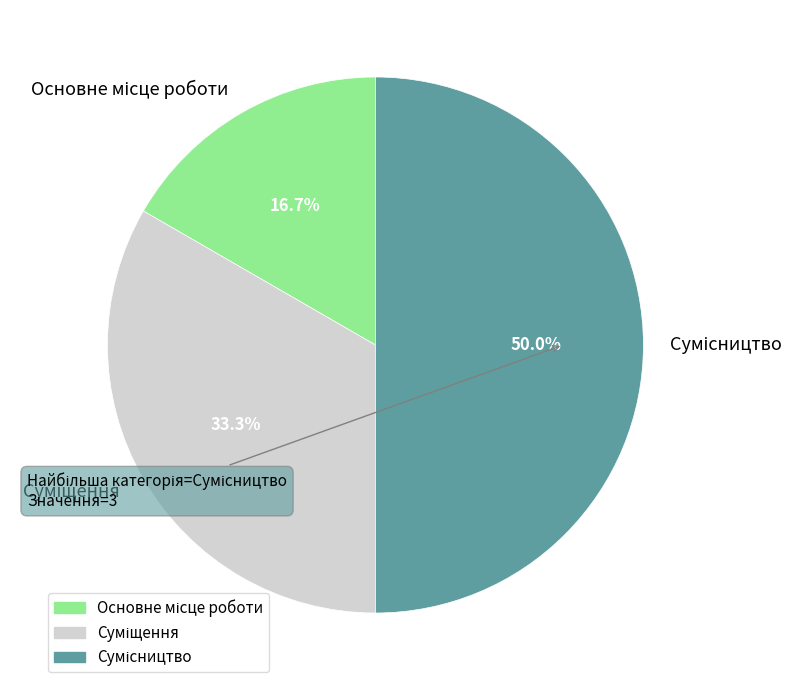

Is there a majority slice in this chart?

No